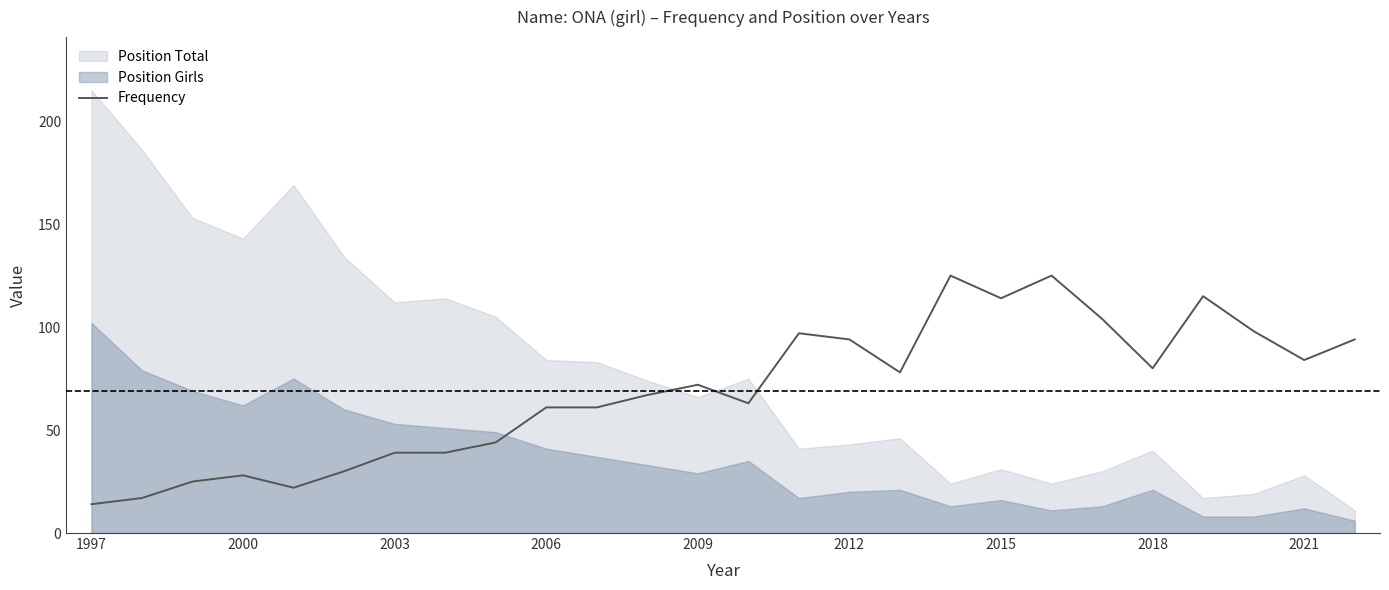

How many data points are less than 72?

13